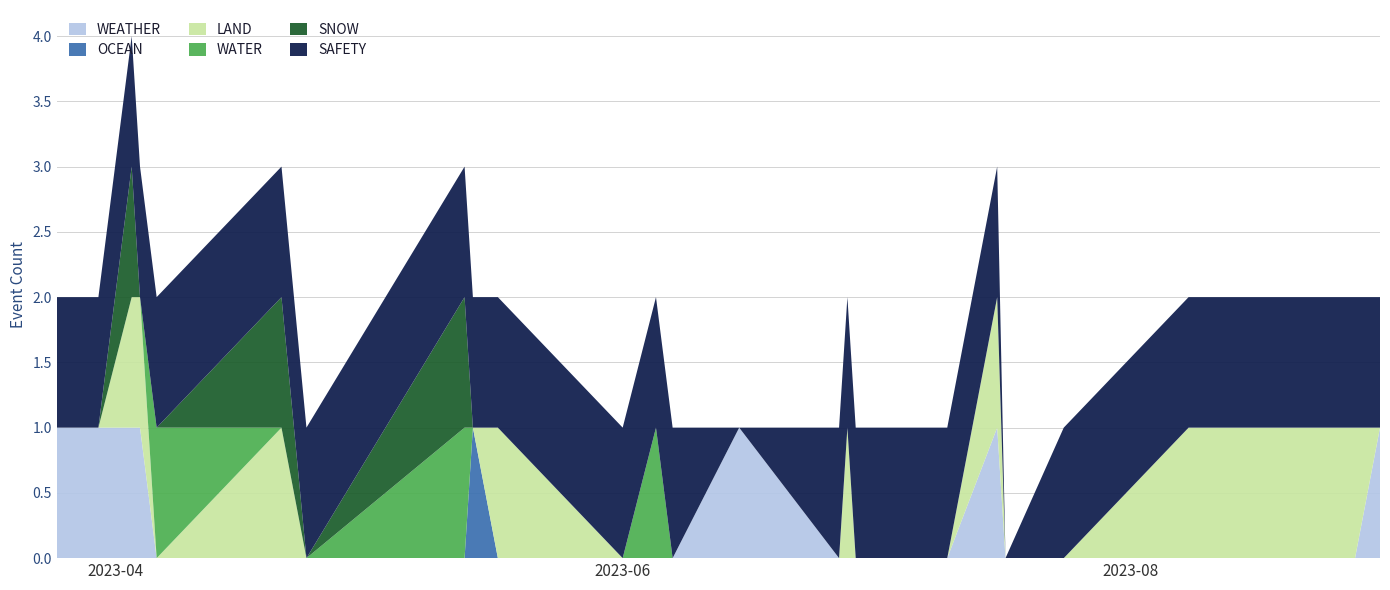

Reading left to right, list all the values displayed in this chart.

WEATHER: 2023-03-25=1	2023-03-25=1	2023-03-30=1	2023-04-03=1	2023-04-04=1	2023-04-06=0	2023-04-21=0	2023-04-24=0	2023-05-13=0	2023-05-14=0	2023-05-17=0	2023-06-01=0	2023-06-05=0	2023-06-07=0	2023-06-15=1	2023-06-27=0	2023-06-28=0	2023-06-29=0	2023-07-10=0	2023-07-16=1	2023-07-17=0	2023-07-24=0	2023-08-08=0	2023-08-17=0	2023-08-28=0	2023-08-31=1
OCEAN: 2023-03-25=0	2023-03-25=0	2023-03-30=0	2023-04-03=0	2023-04-04=0	2023-04-06=0	2023-04-21=0	2023-04-24=0	2023-05-13=0	2023-05-14=1	2023-05-17=0	2023-06-01=0	2023-06-05=0	2023-06-07=0	2023-06-15=0	2023-06-27=0	2023-06-28=0	2023-06-29=0	2023-07-10=0	2023-07-16=0	2023-07-17=0	2023-07-24=0	2023-08-08=0	2023-08-17=0	2023-08-28=0	2023-08-31=0
LAND: 2023-03-25=0	2023-03-25=0	2023-03-30=0	2023-04-03=1	2023-04-04=1	2023-04-06=0	2023-04-21=1	2023-04-24=0	2023-05-13=0	2023-05-14=0	2023-05-17=1	2023-06-01=0	2023-06-05=0	2023-06-07=0	2023-06-15=0	2023-06-27=0	2023-06-28=1	2023-06-29=0	2023-07-10=0	2023-07-16=1	2023-07-17=0	2023-07-24=0	2023-08-08=1	2023-08-17=1	2023-08-28=1	2023-08-31=0
WATER: 2023-03-25=0	2023-03-25=0	2023-03-30=0	2023-04-03=0	2023-04-04=0	2023-04-06=1	2023-04-21=0	2023-04-24=0	2023-05-13=1	2023-05-14=0	2023-05-17=0	2023-06-01=0	2023-06-05=1	2023-06-07=0	2023-06-15=0	2023-06-27=0	2023-06-28=0	2023-06-29=0	2023-07-10=0	2023-07-16=0	2023-07-17=0	2023-07-24=0	2023-08-08=0	2023-08-17=0	2023-08-28=0	2023-08-31=0
SNOW: 2023-03-25=0	2023-03-25=0	2023-03-30=0	2023-04-03=1	2023-04-04=0	2023-04-06=0	2023-04-21=1	2023-04-24=0	2023-05-13=1	2023-05-14=0	2023-05-17=0	2023-06-01=0	2023-06-05=0	2023-06-07=0	2023-06-15=0	2023-06-27=0	2023-06-28=0	2023-06-29=0	2023-07-10=0	2023-07-16=0	2023-07-17=0	2023-07-24=0	2023-08-08=0	2023-08-17=0	2023-08-28=0	2023-08-31=0
SAFETY: 2023-03-25=1	2023-03-25=1	2023-03-30=1	2023-04-03=1	2023-04-04=1	2023-04-06=1	2023-04-21=1	2023-04-24=1	2023-05-13=1	2023-05-14=1	2023-05-17=1	2023-06-01=1	2023-06-05=1	2023-06-07=1	2023-06-15=0	2023-06-27=1	2023-06-28=1	2023-06-29=1	2023-07-10=1	2023-07-16=1	2023-07-17=0	2023-07-24=1	2023-08-08=1	2023-08-17=1	2023-08-28=1	2023-08-31=1